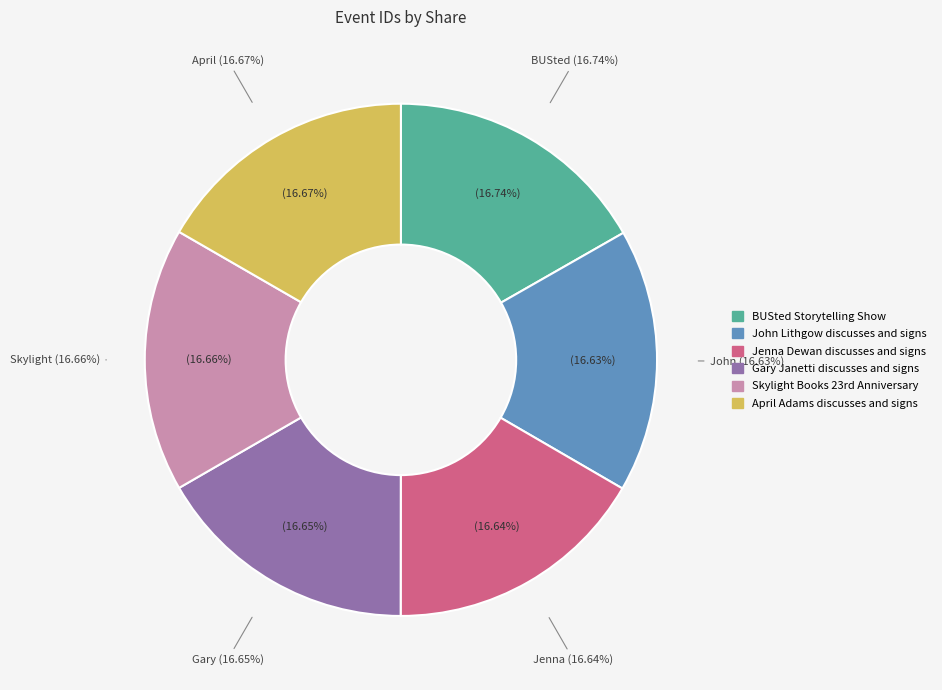

To the nearest percent, what percentage of the pie is Gary Janetti discusses and signs?

17%